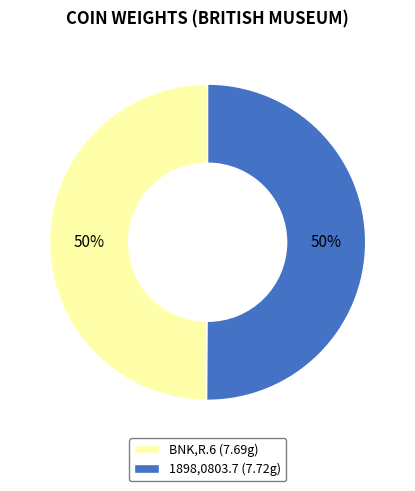

Combined, do BNK,R.6 (7.69g) and 1898,0803.7 (7.72g) account for over 50%?

Yes